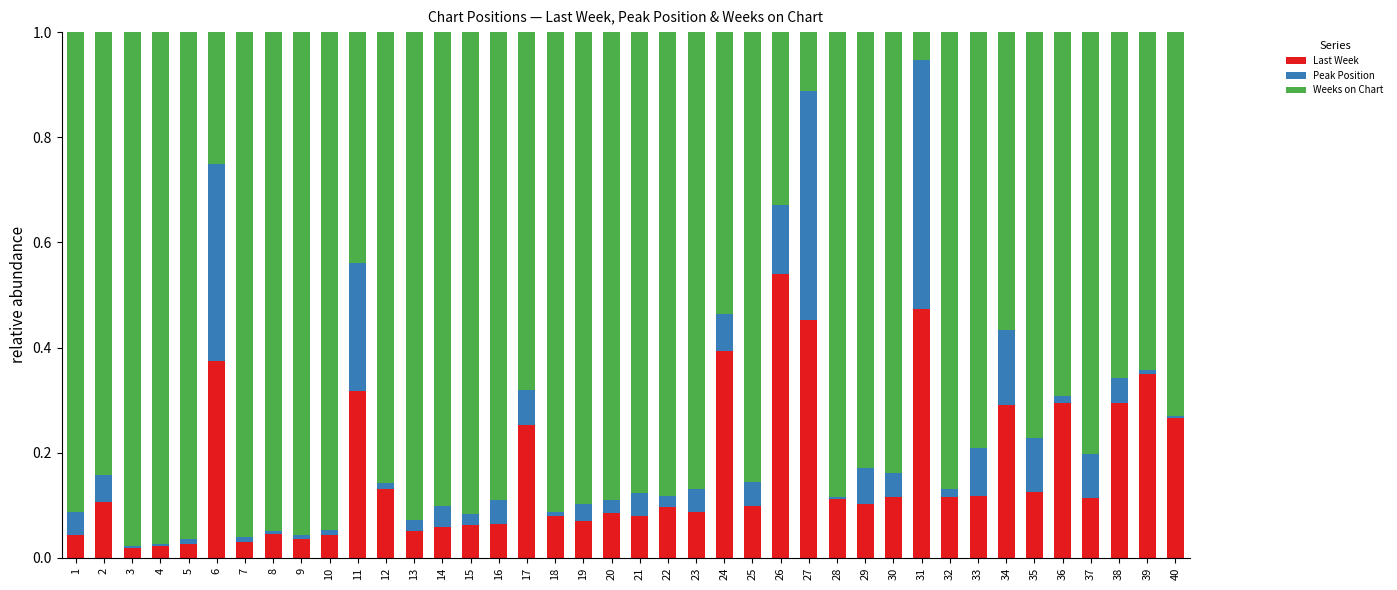

How many categories are shown in the chart?

40